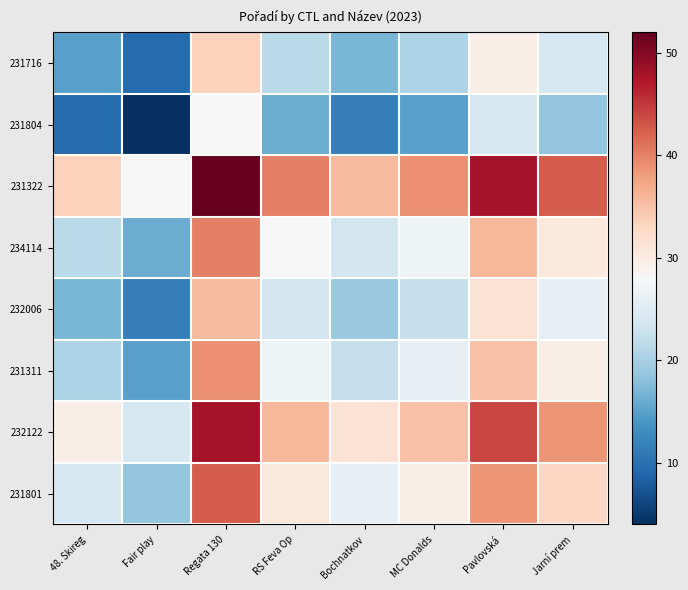

List the series in order of their peak value, highest first.

231322, 232122, 231801, 234114, 231311, 232006, 231716, 231804